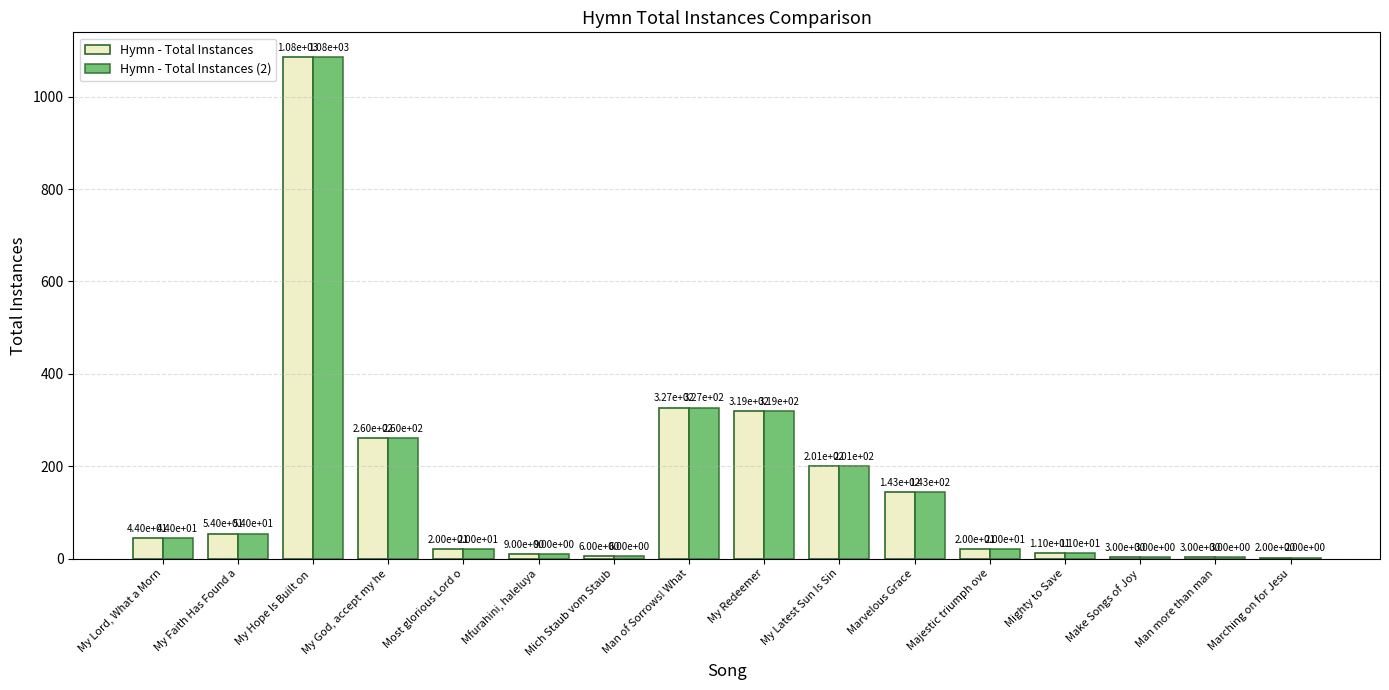

The Hymn - Total Instances series shows 11 at Mighty to Save. True or false?

True